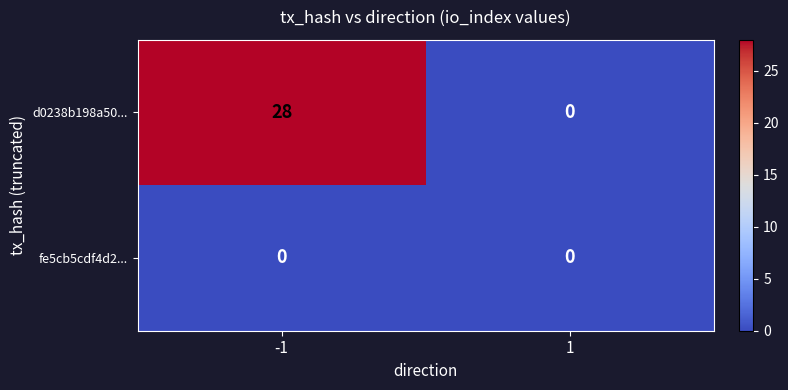

Reading right to left, extract all data points from this chart.

d0238b198a50...: 1=0	-1=28
fe5cb5cdf4d2...: 1=0	-1=0